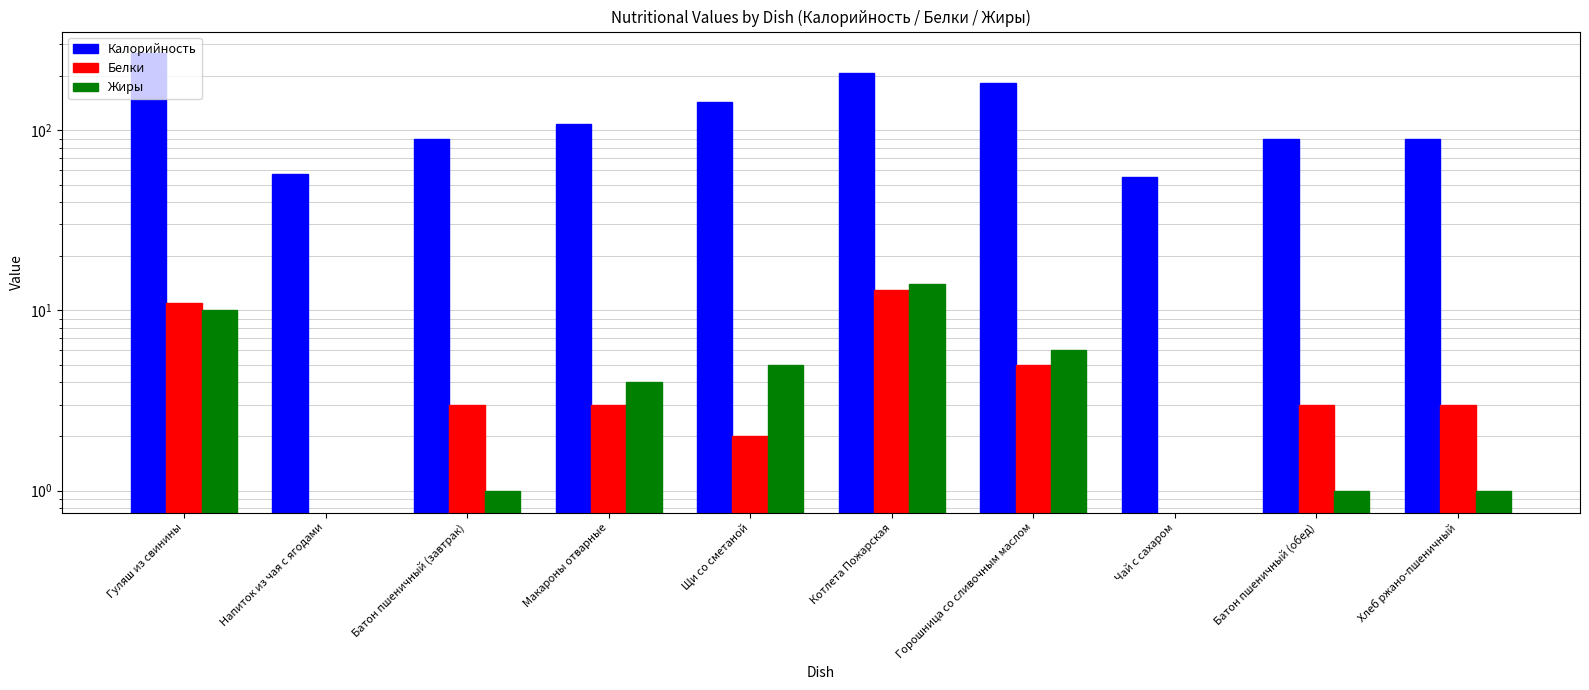

What is the sum of the Калорийность values at Хлеб ржано-пшеничный and Щи со сметаной?

233